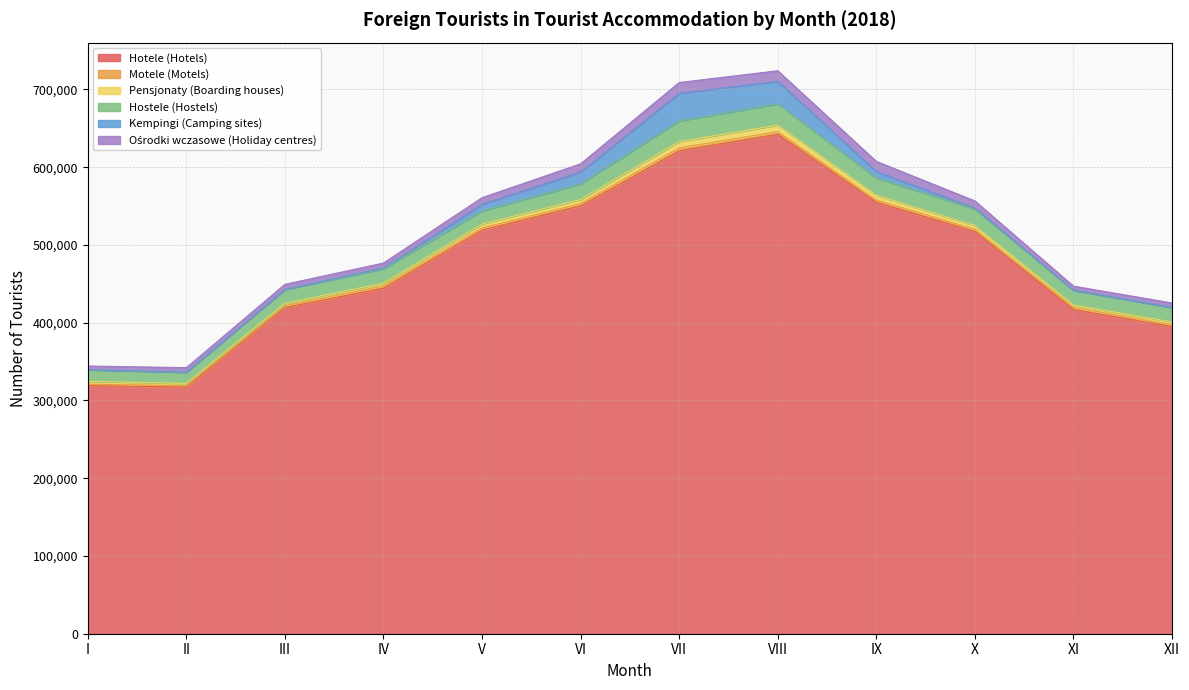

True or false: Ośrodki wczasowe (Holiday centres) has more than 0 points higher than both neighbors.

True